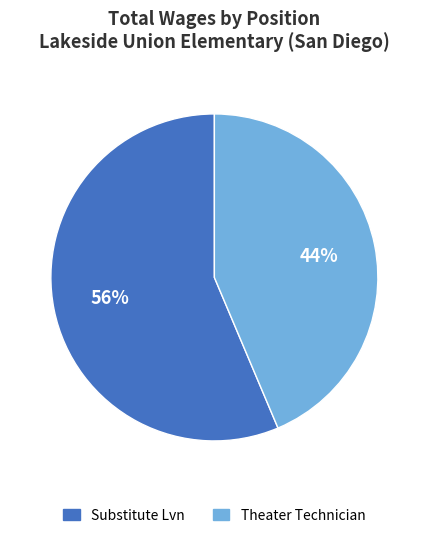

What is the ratio of the value at Theater Technician to the value at Substitute Lvn?

0.8